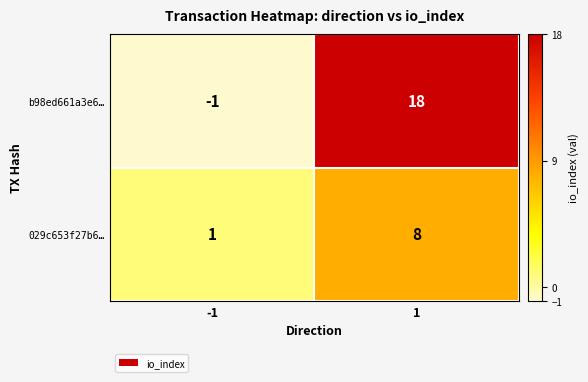

At how many categories does at least one series exceed 11?

1